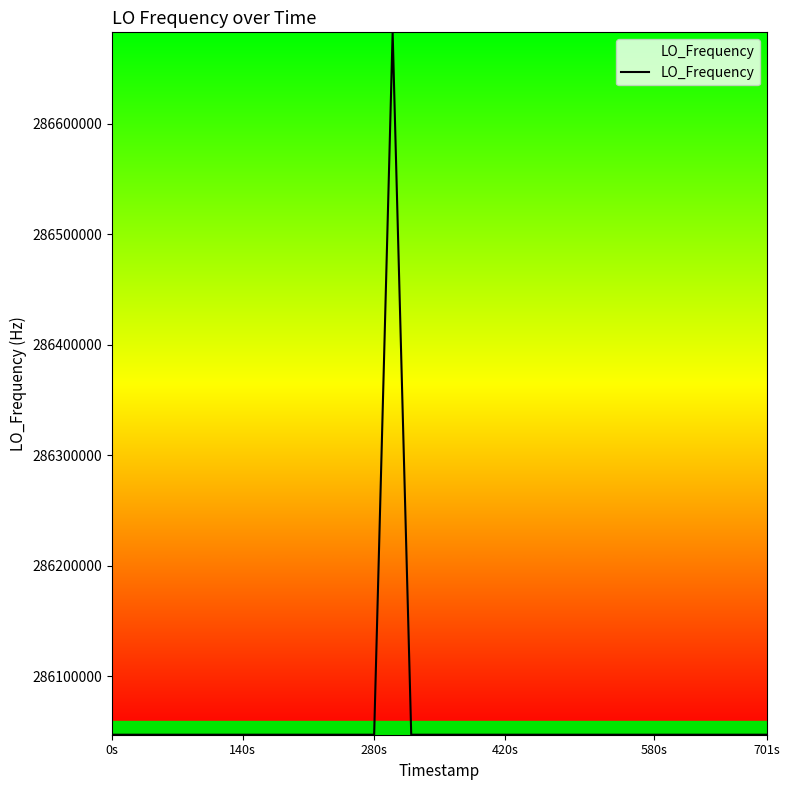

What is the smallest value displayed?

286046998.1